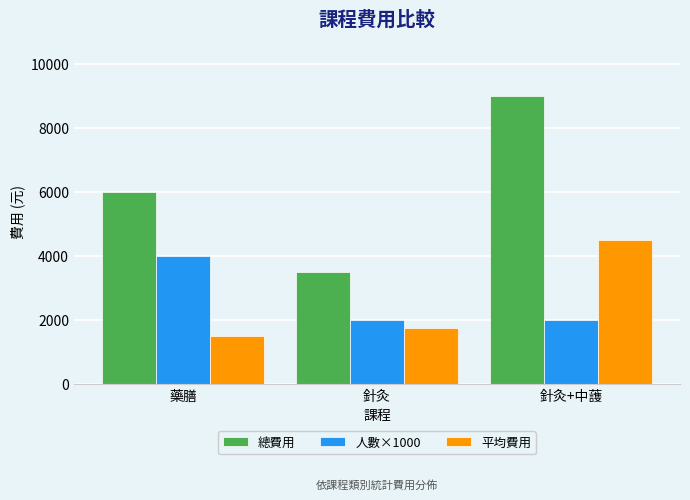

What is the label of the 1st bar from the right?

針灸+中䕶